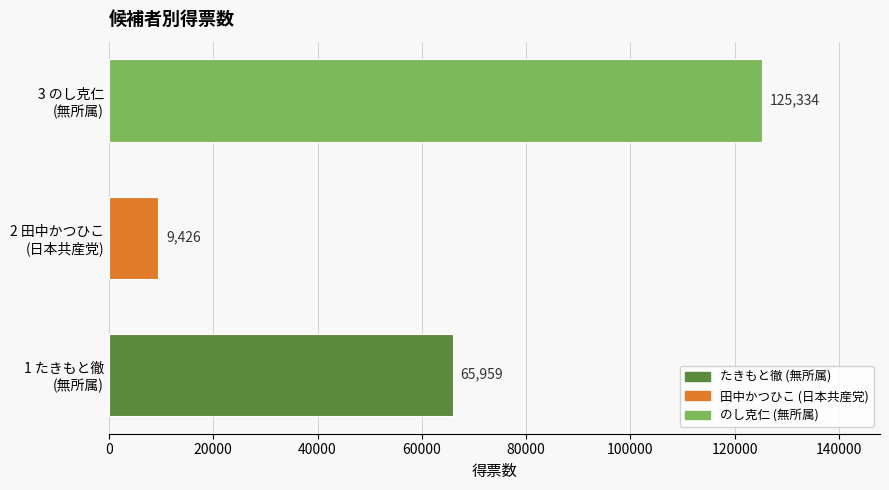

Count the values in the range 9426 to 125334.

3